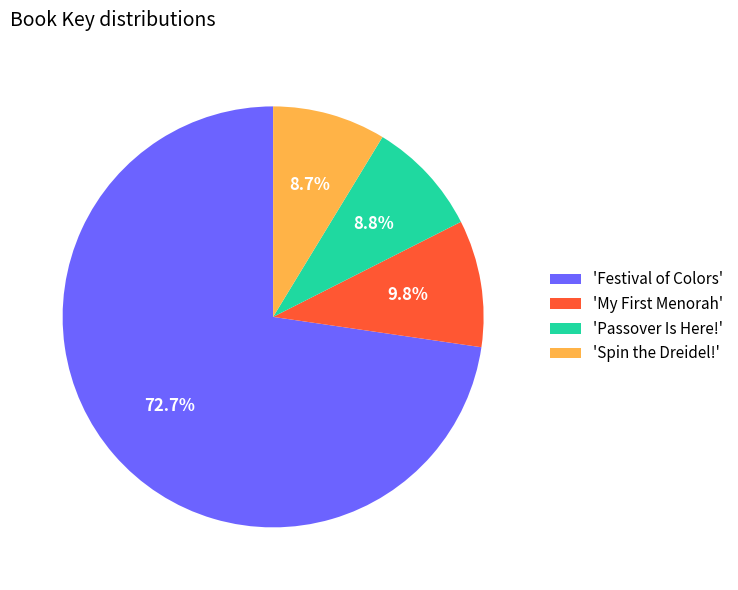

Count the number of slices in the pie.

4